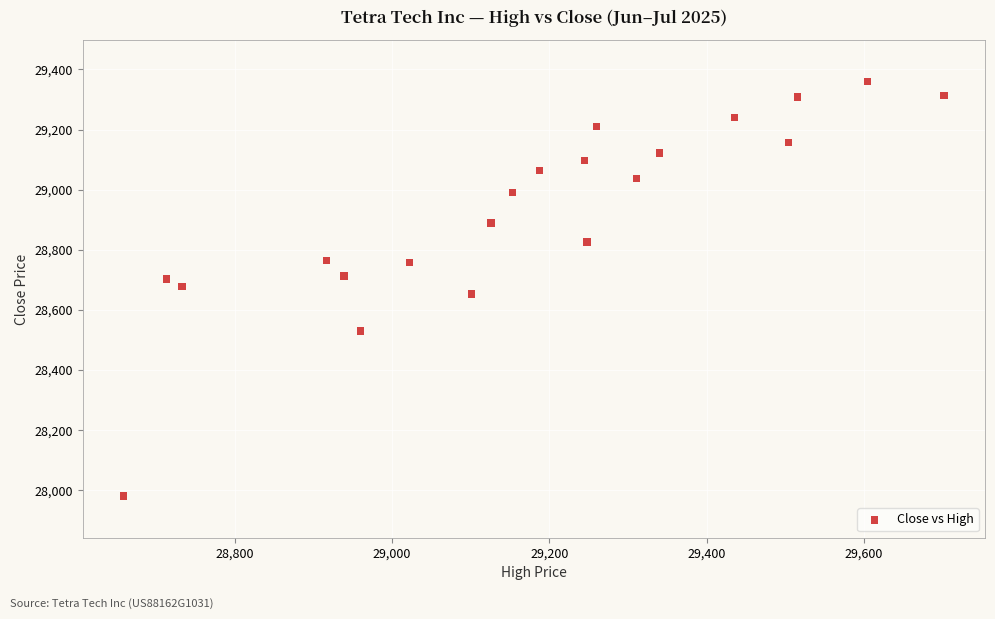

What is the range of Y values (max minus min)?

1380